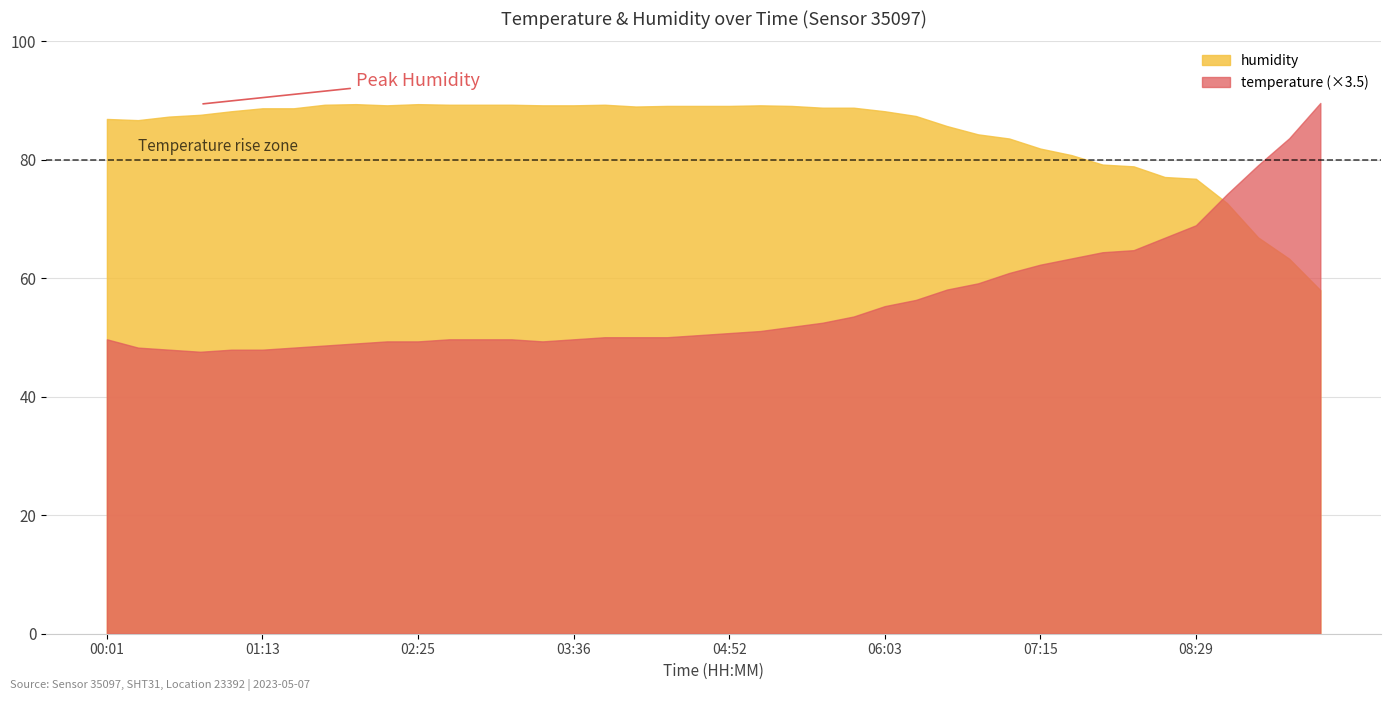

What is the average value of the humidity series?

84.6